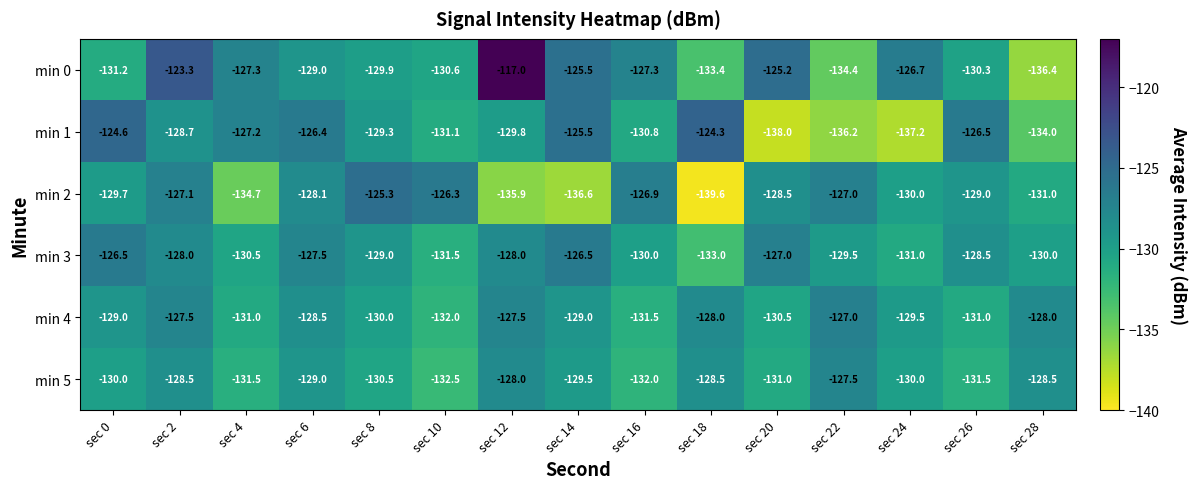

Rank the series by their maximum value, from highest to lowest.

min 0, min 1, min 2, min 3, min 4, min 5